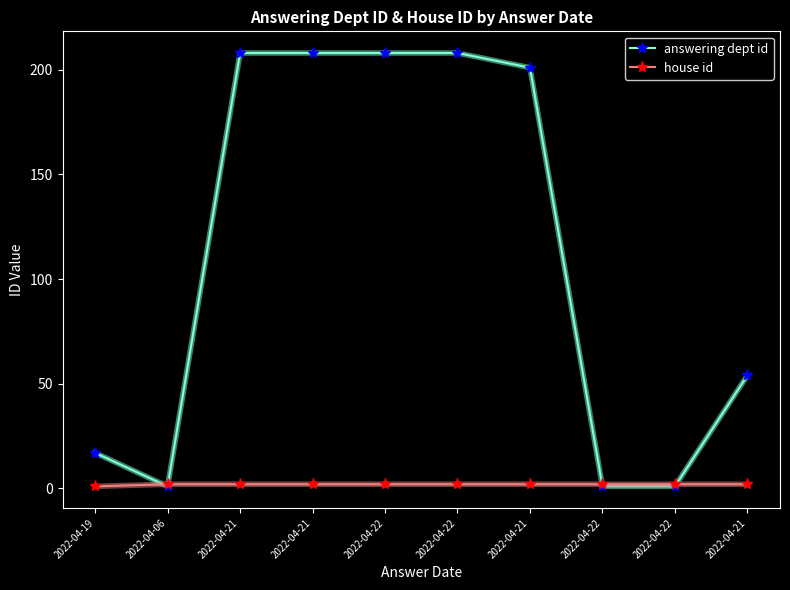

Does the chart have visible grid lines?

No